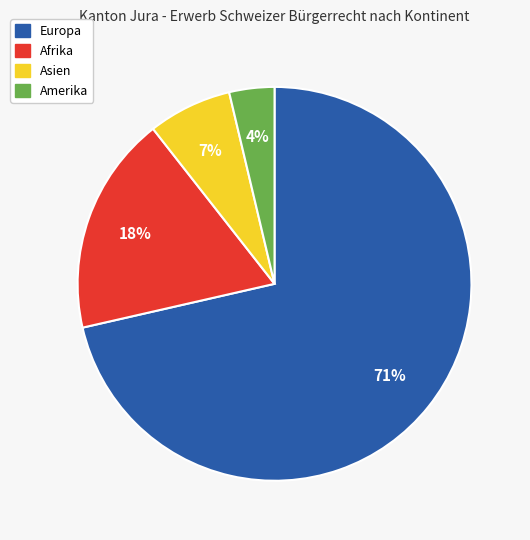

Rank the categories by value from lowest to highest.

Amerika, Asien, Afrika, Europa